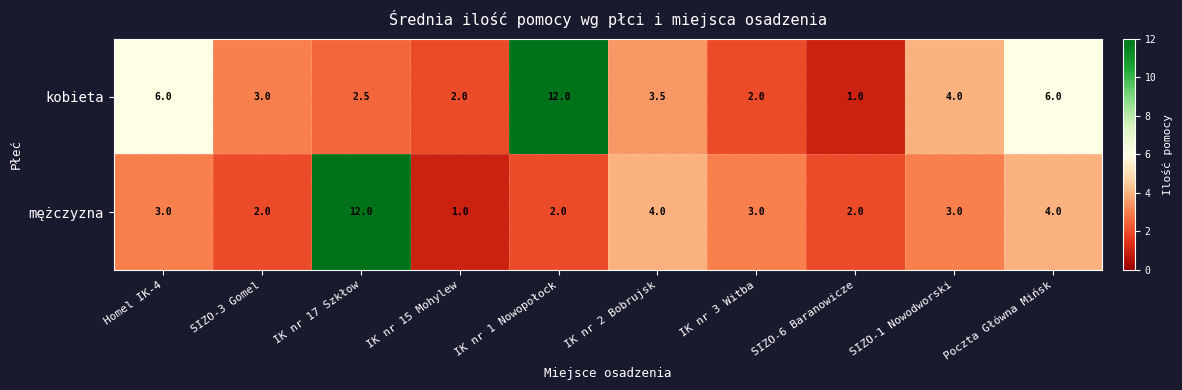

At which label does mężczyzna reach its peak?

IK nr 17 Szkłow